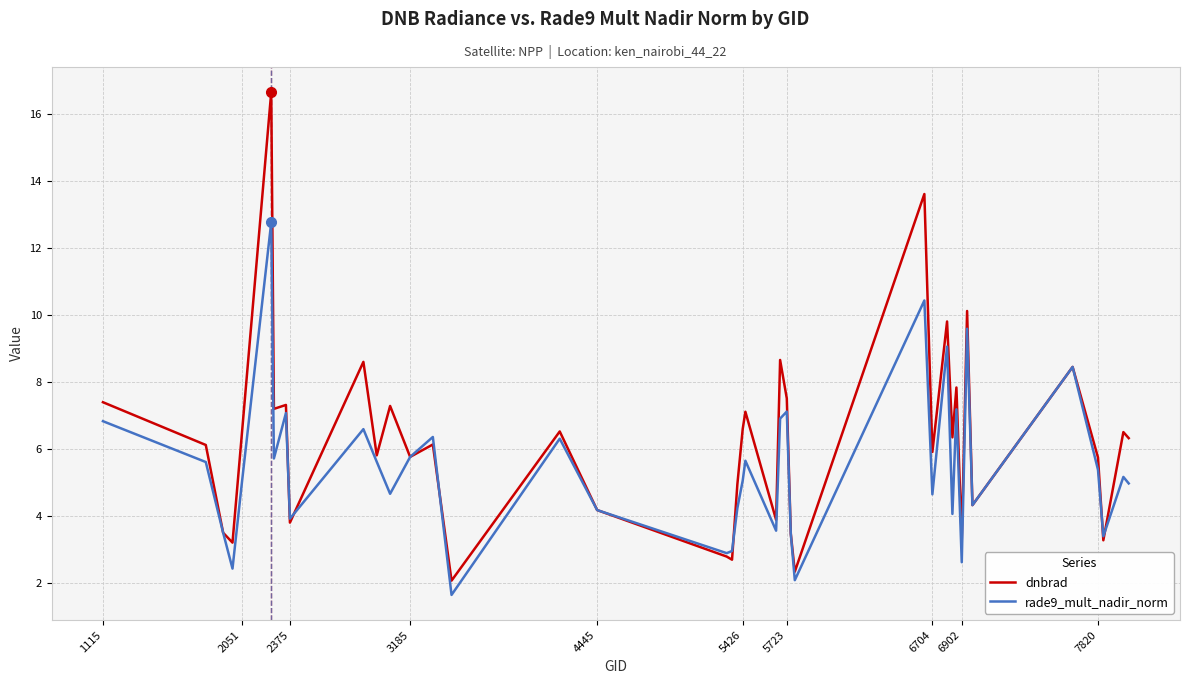

Which series ends up on top after the final intersection of dnbrad and rade9_mult_nadir_norm?

dnbrad